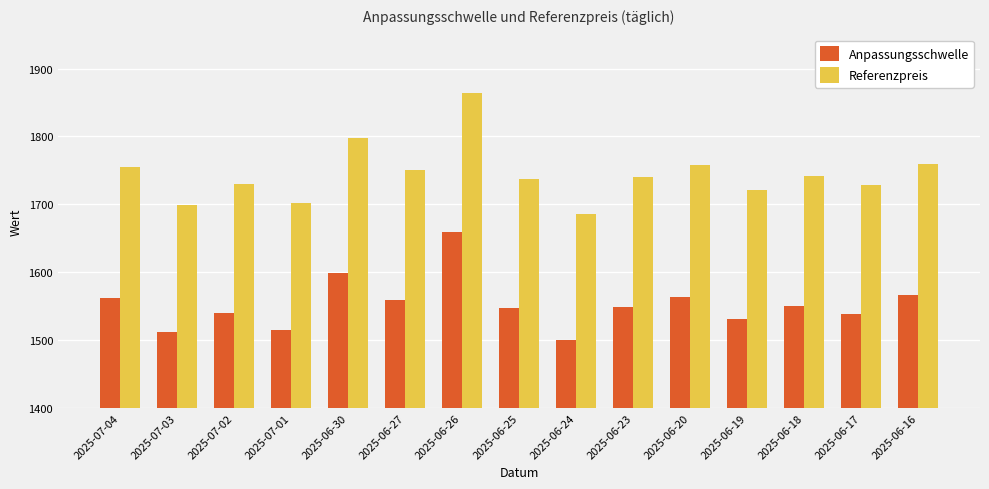

What is the difference between the maximum and minimum values in the Anpassungsschwelle series?

158.9